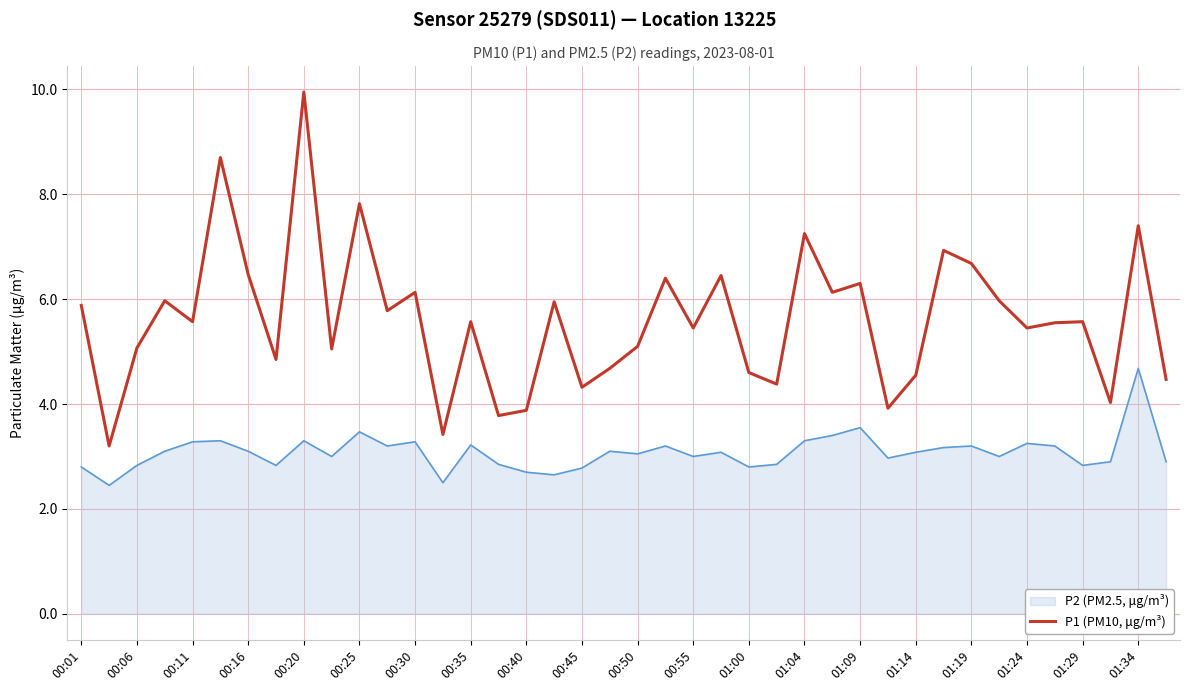

How many interior local valleys does the P1 (PM10, μg/m³) series have?

14